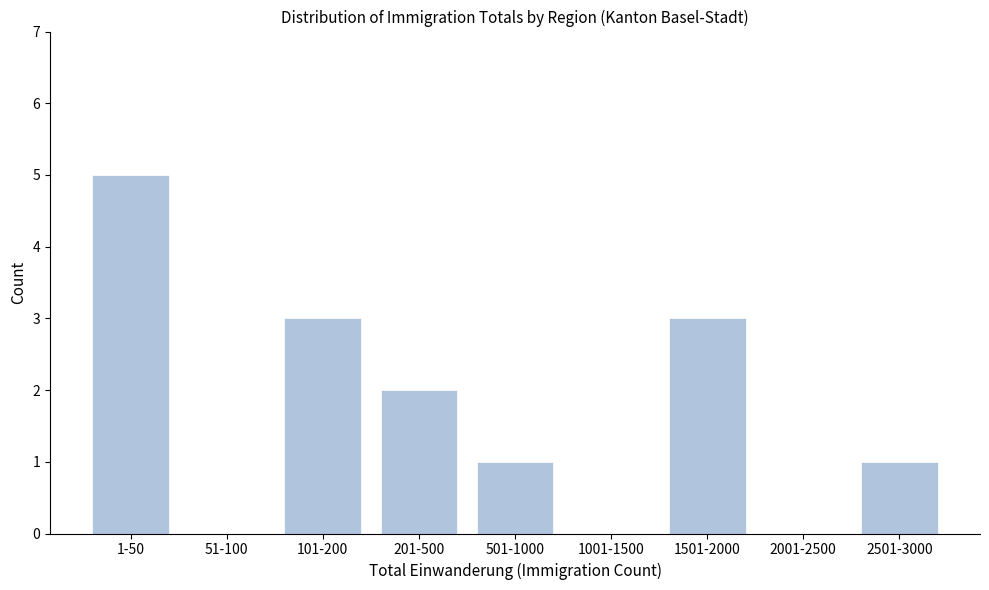

Reading left to right, transcribe all the data shown in this chart.

1-50=5	51-100=0	101-200=3	201-500=2	501-1000=1	1001-1500=0	1501-2000=3	2001-2500=0	2501-3000=1